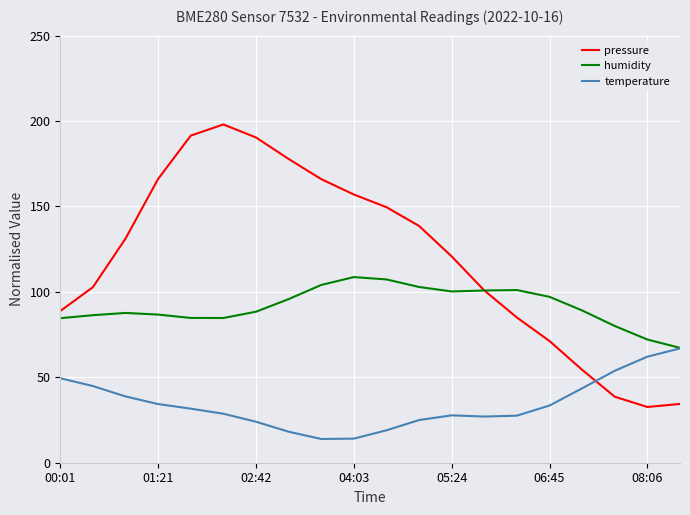

What is the minimum value shown in the chart?

13.9